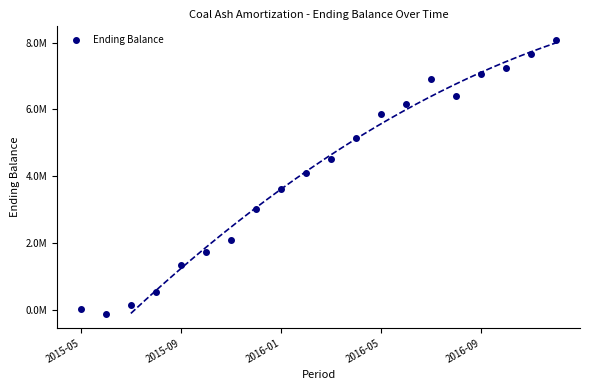

True or false: there are more than 2 points higher than both neighbors.

False